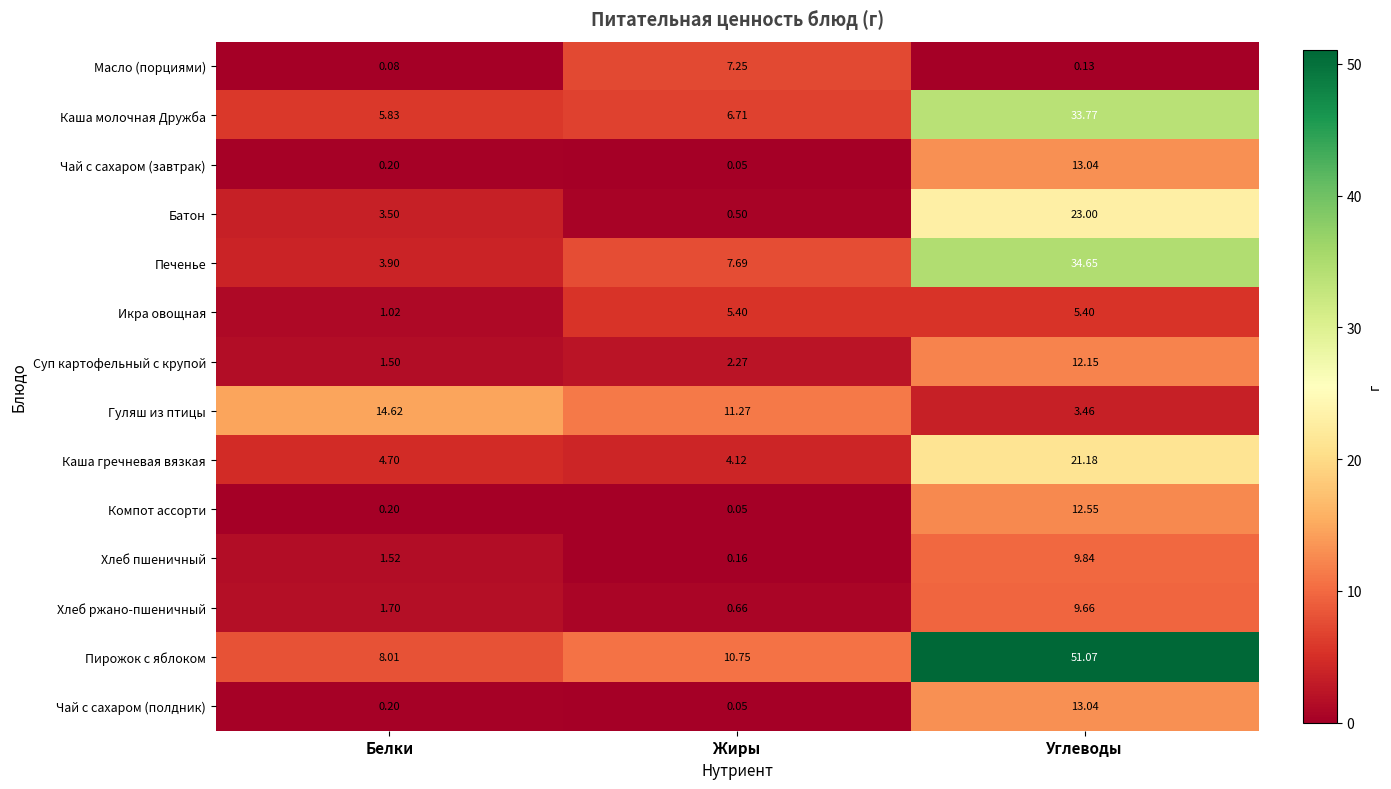

At which category does the chart reach its minimum across all series?

Жиры